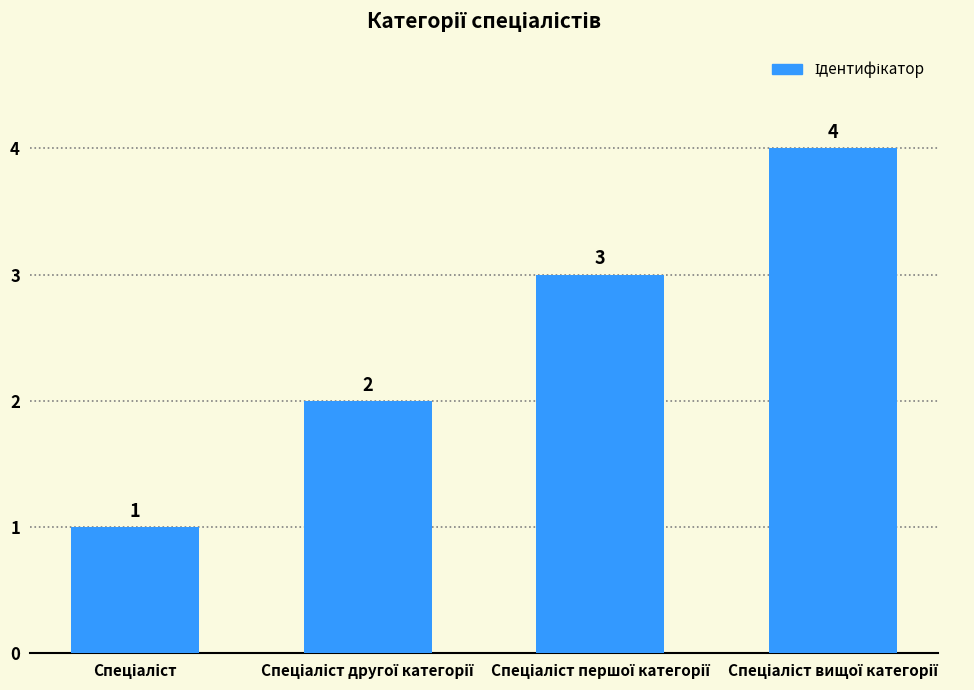

Reading right to left, extract all data points from this chart.

4	3	2	1